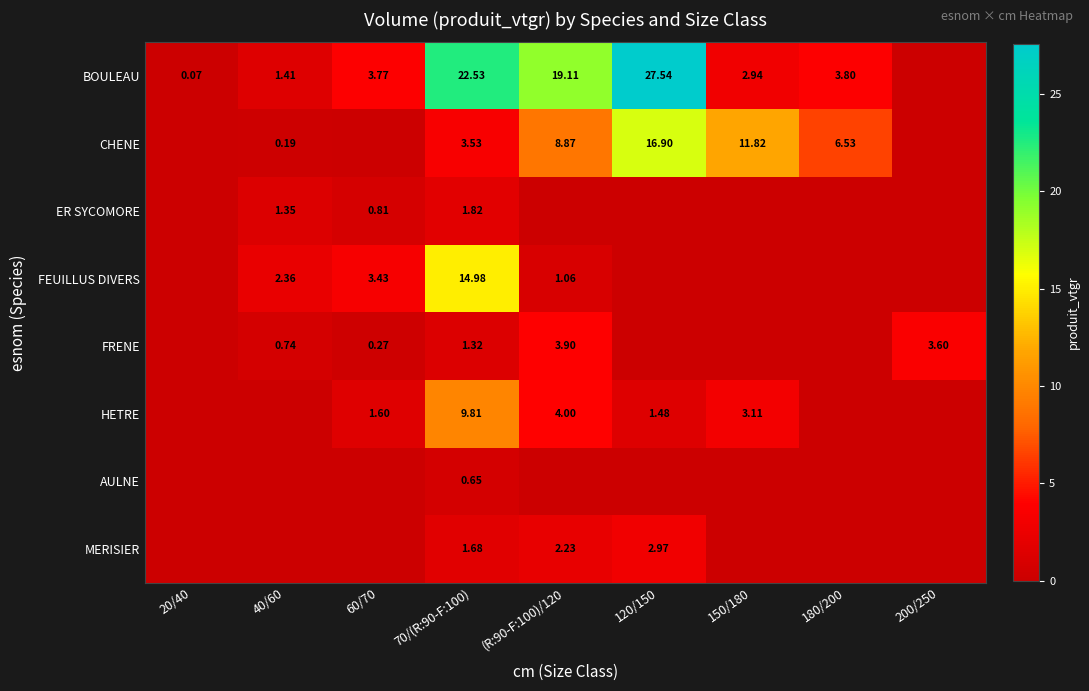

What is the maximum value for CHENE?

16.9